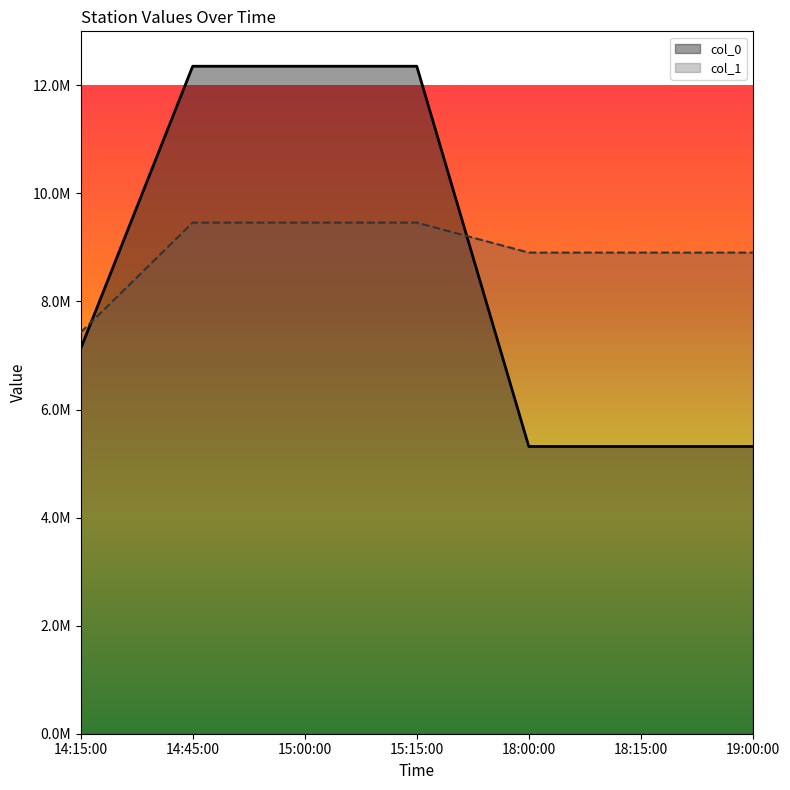

What is the total value across all series at 14:15:00?

14550088.8